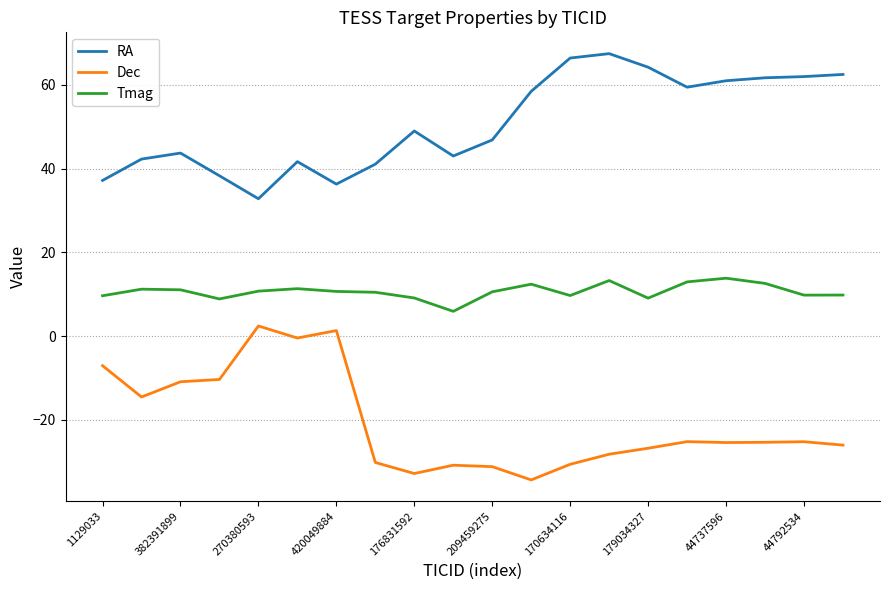

What is the maximum value shown in the chart?

67.4